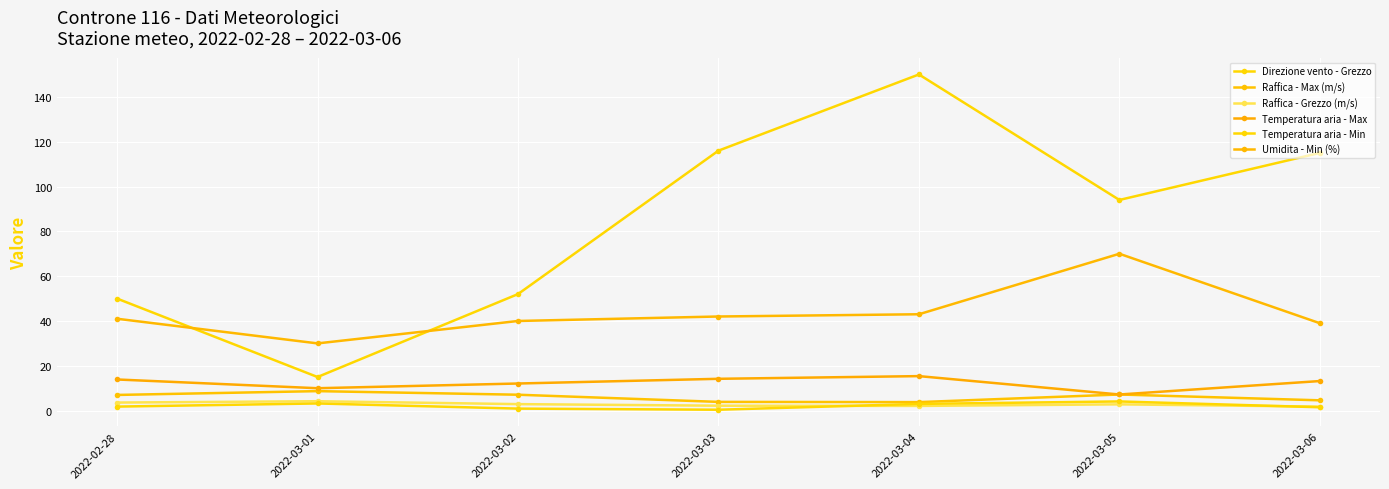

After their last crossing, which series has the higher values: Raffica - Grezzo (m/s) or Temperatura aria - Min?

Raffica - Grezzo (m/s)